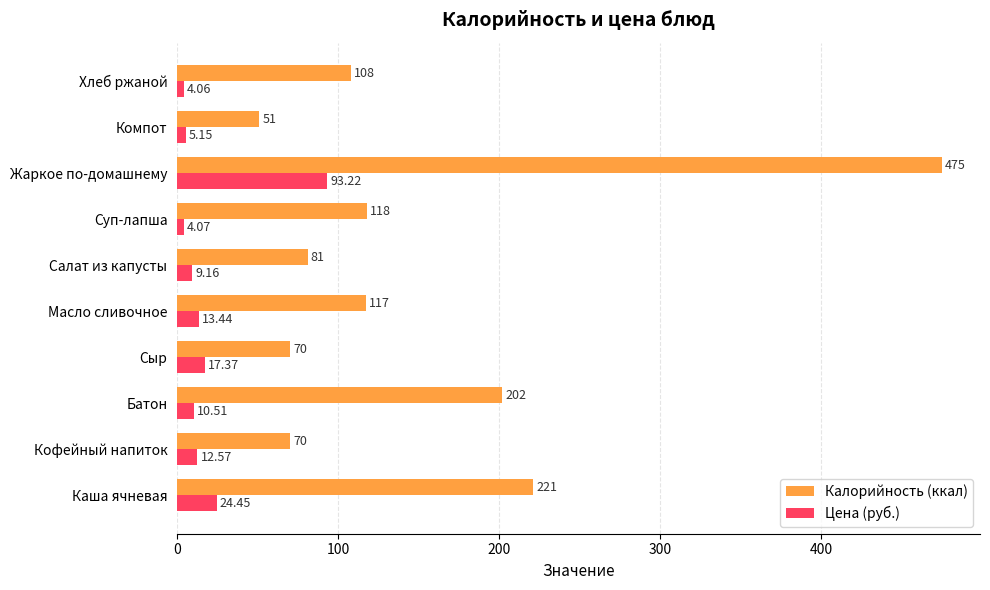

What is the average value of the Калорийность (ккал) series?

151.3